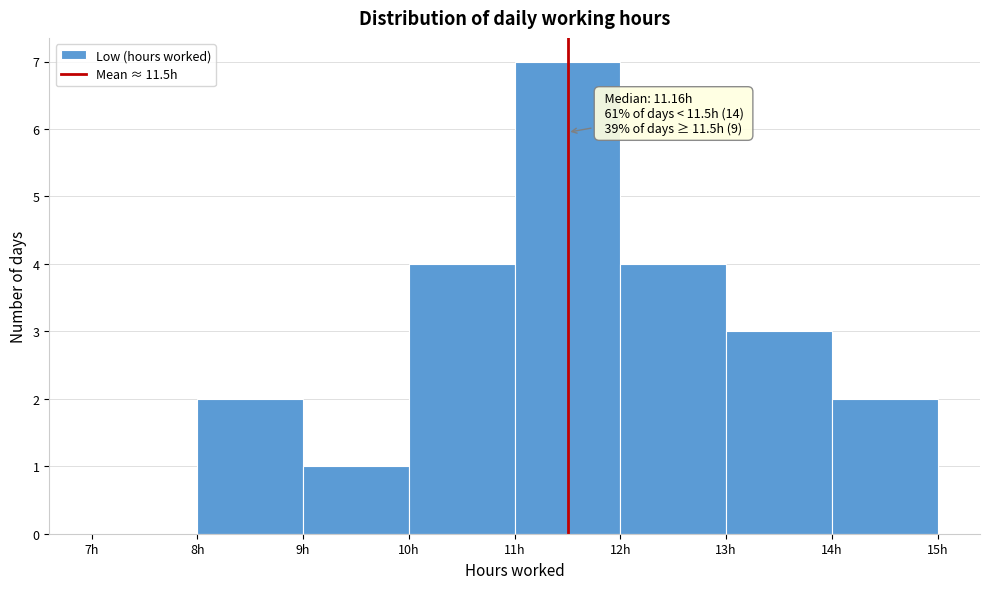

Which range on the x-axis has the tallest bar?

11 to 12